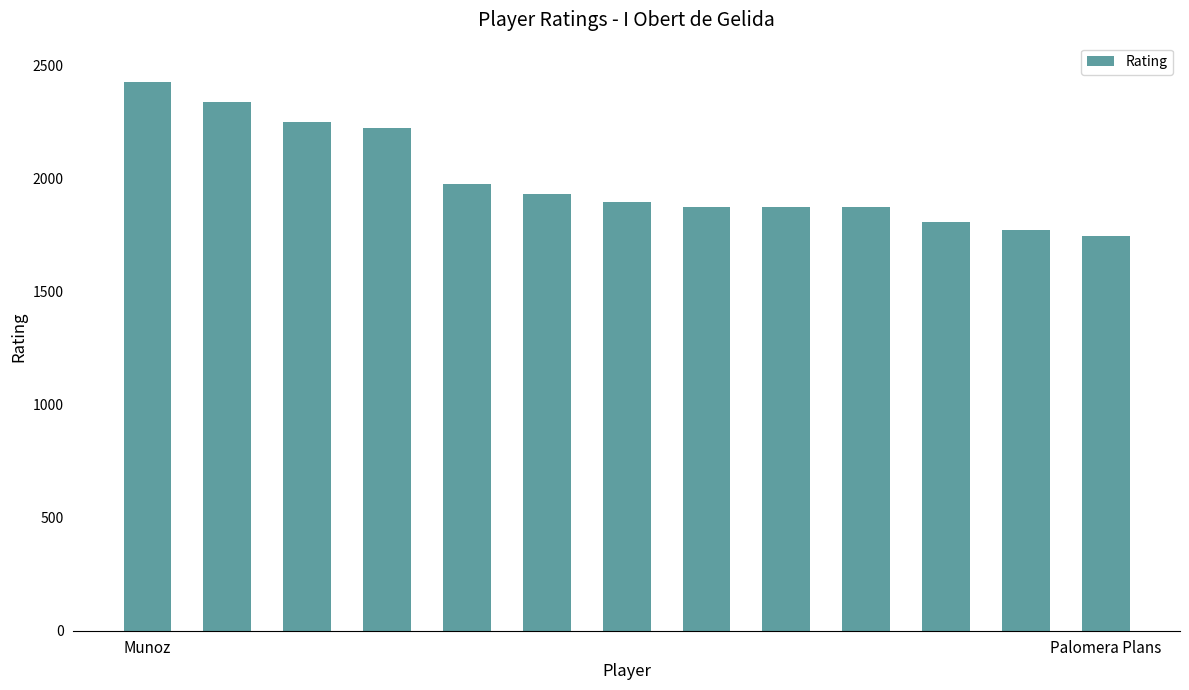

What is the sum of all values?

25983